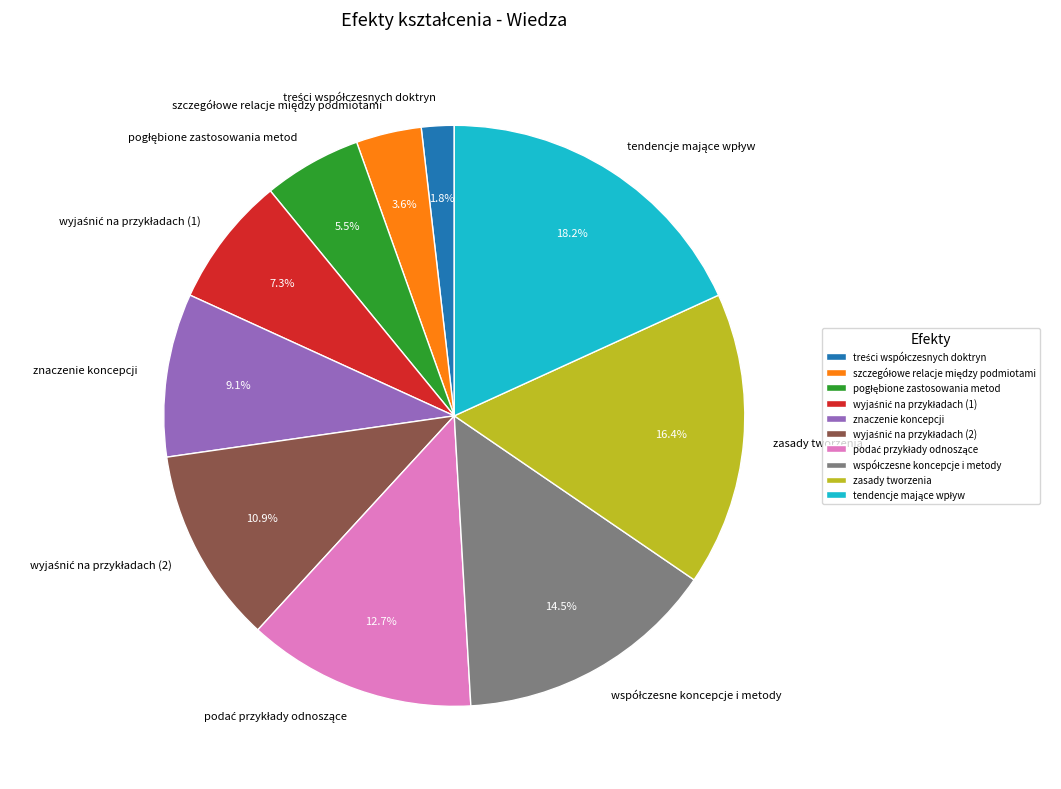

Is zasady tworzenia the majority of the pie?

No